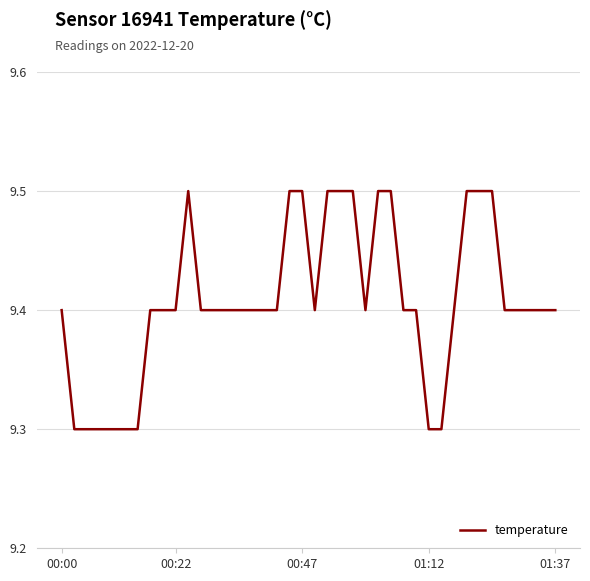

Does the chart have visible grid lines?

Yes